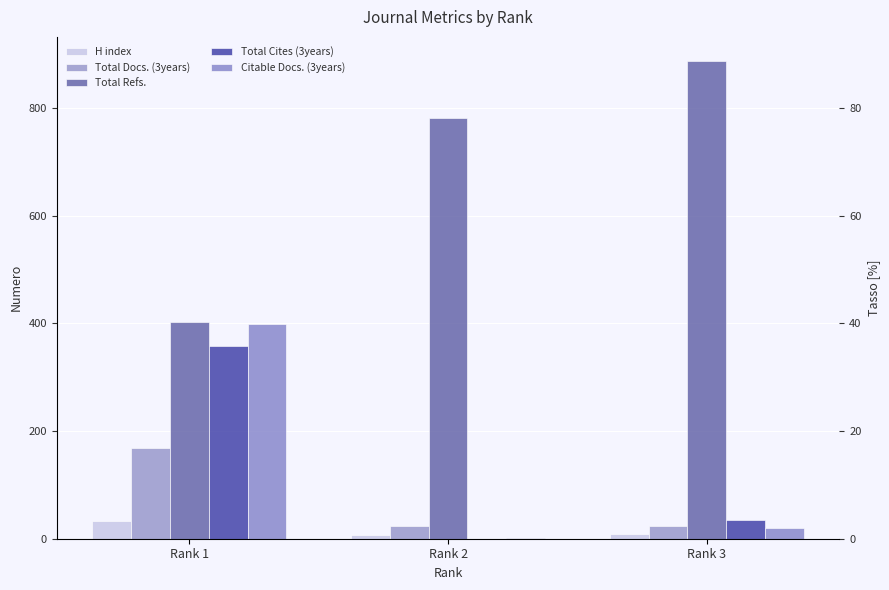

At which category is the sum across all series the highest?

Rank 1